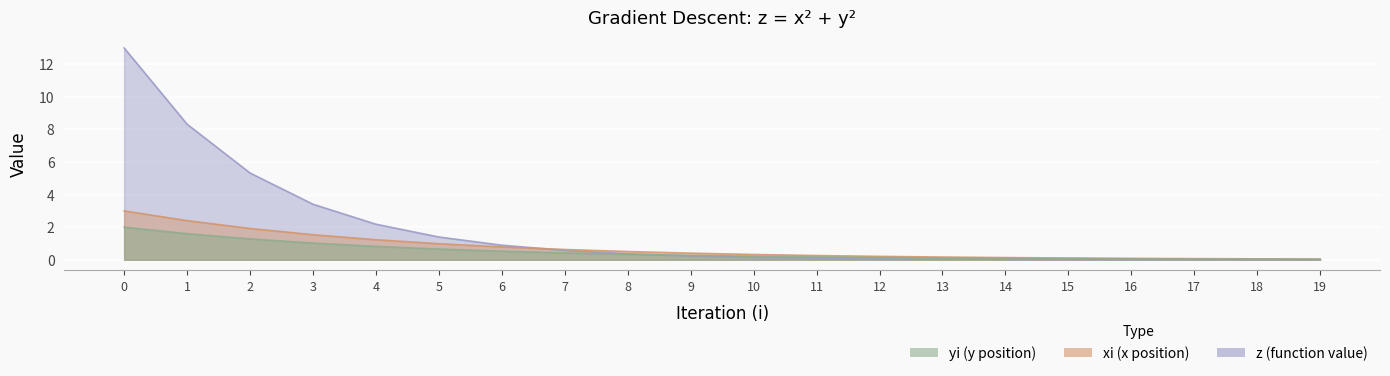

Where is xi nearest to the value 1?

5